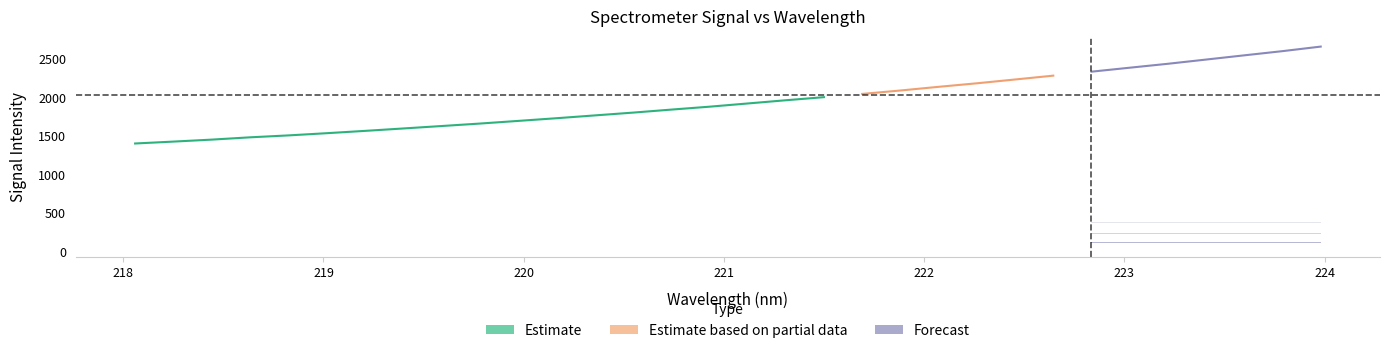

True or false: y and x intersect in this chart.

False